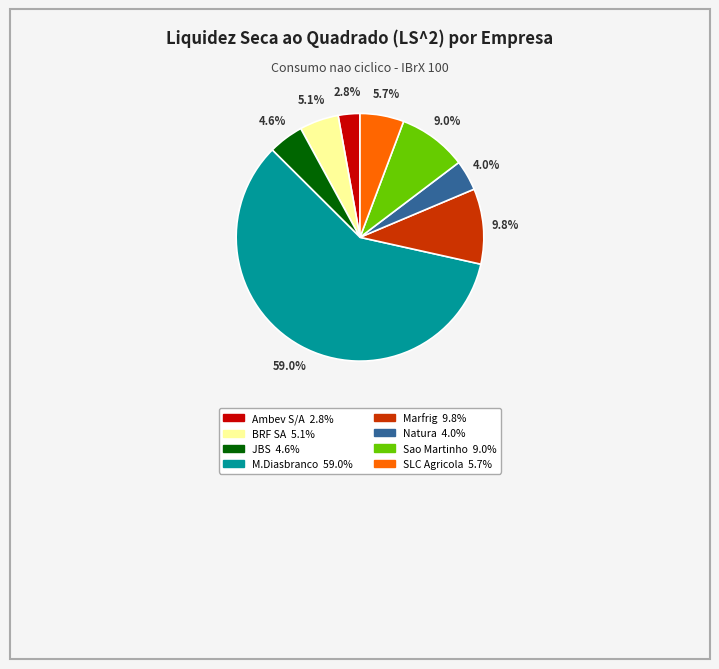

How many segments does this pie chart have?

8